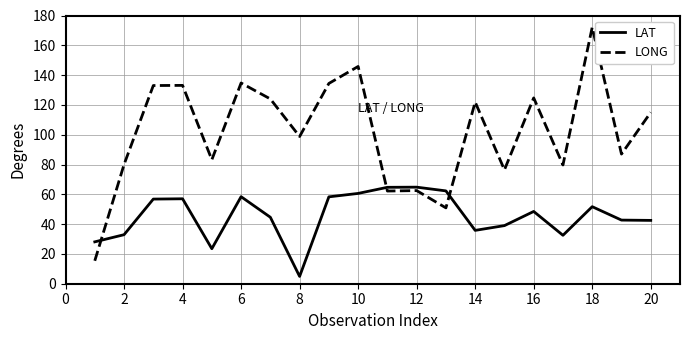

What is the difference between the maximum and second lowest values in the LONG series?

121.2